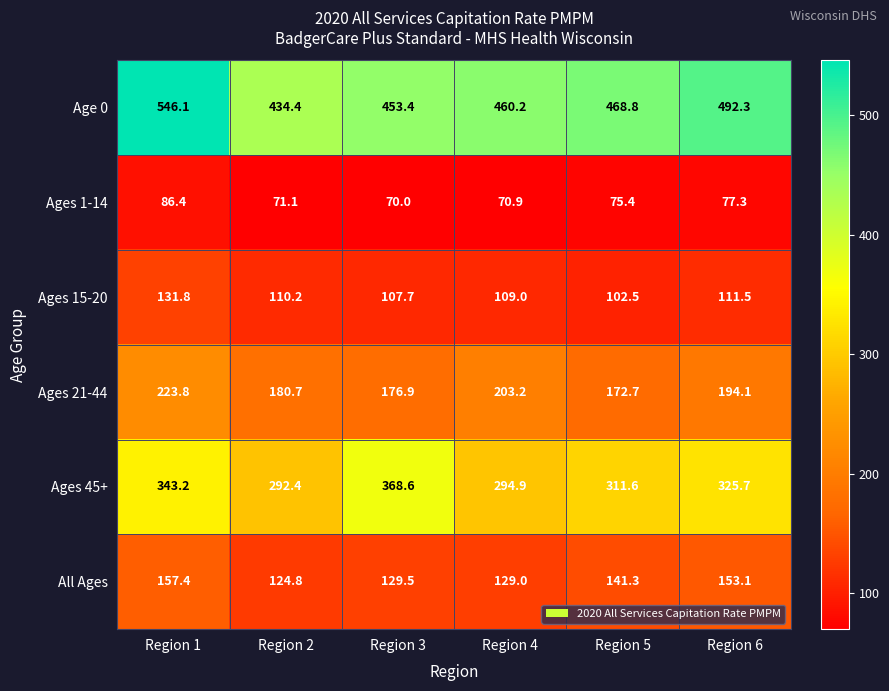

At which label does Ages 1-14 reach its minimum?

Region 3